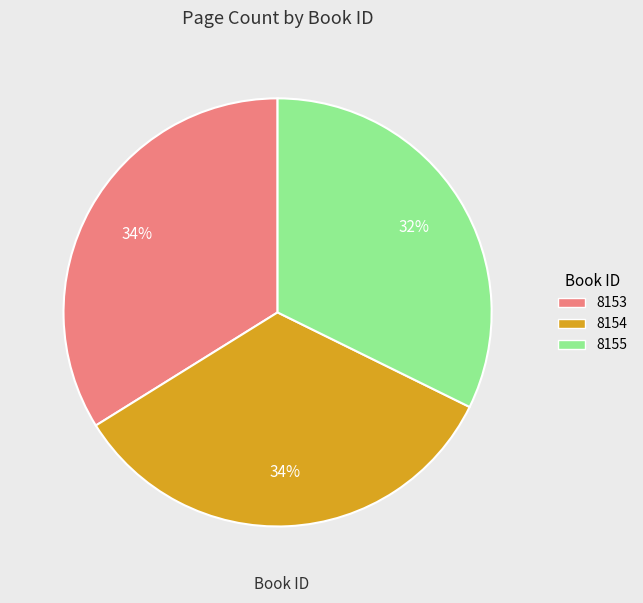

Combined, do 8153 and 8154 account for over 50%?

Yes